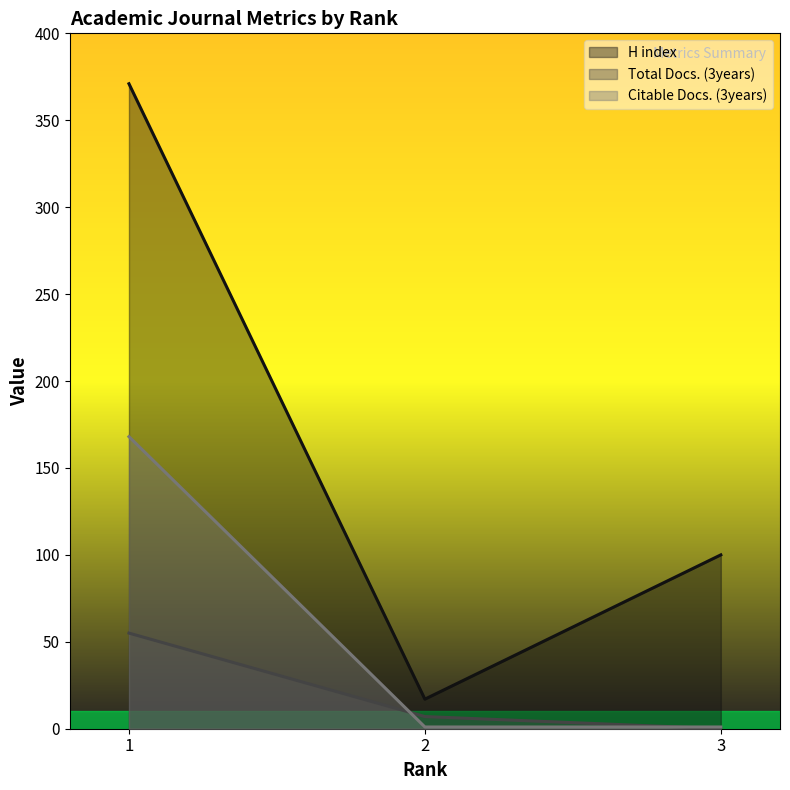

Reading right to left, transcribe all the data shown in this chart.

H index: 3=100	2=17	1=371
Total Docs. (3years): 3=0	2=7	1=55
Citable Docs. (3years): 3=1	2=1	1=168